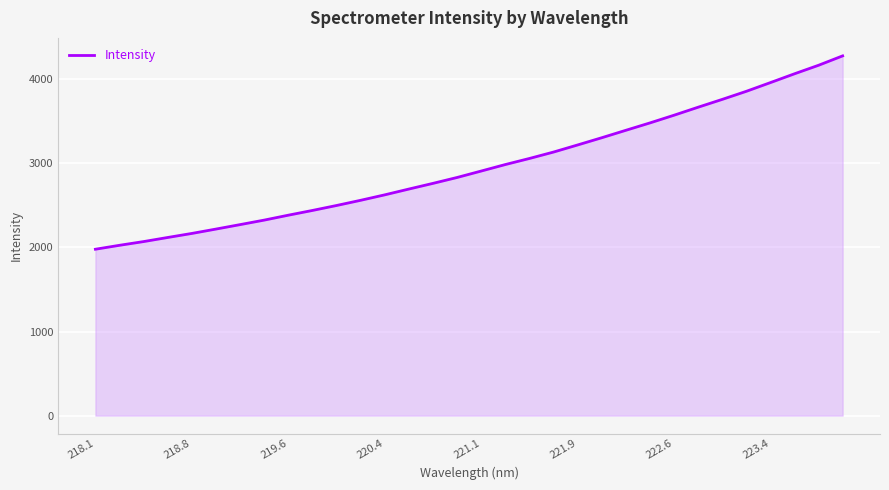

What is the minimum value shown in the chart?

1978.3